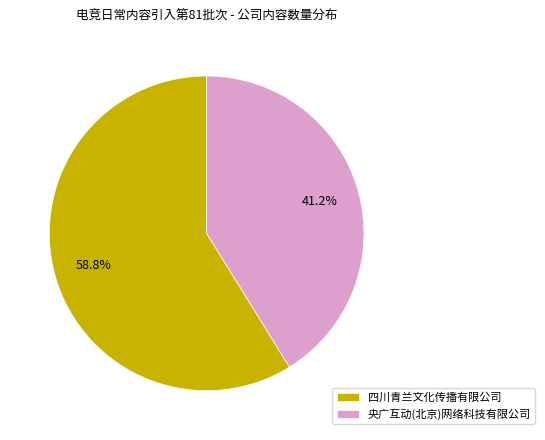

Which category has the biggest portion of the pie?

四川青兰文化传播有限公司